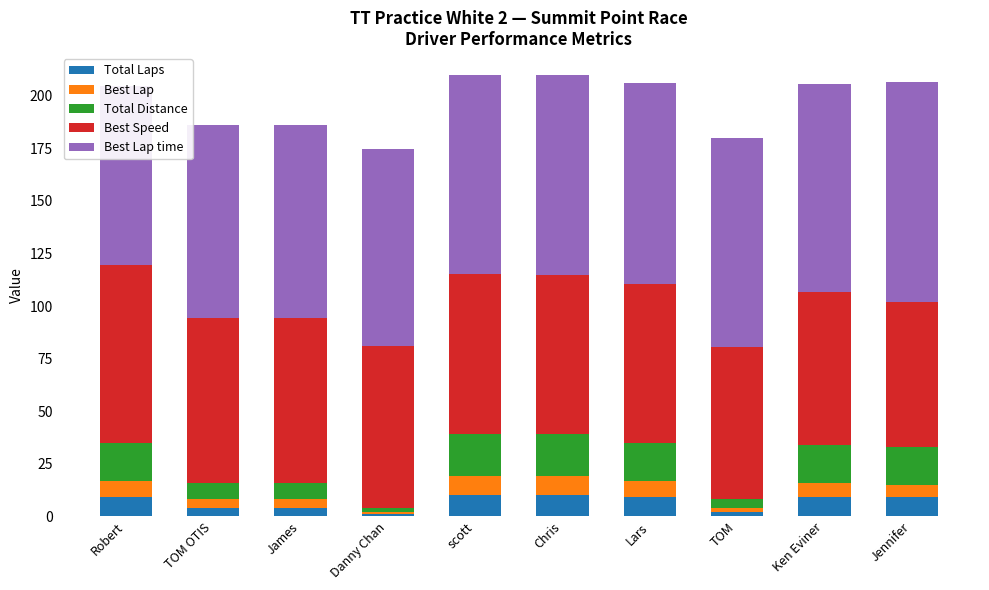

What is the sum of all Best Lap values?

58.0